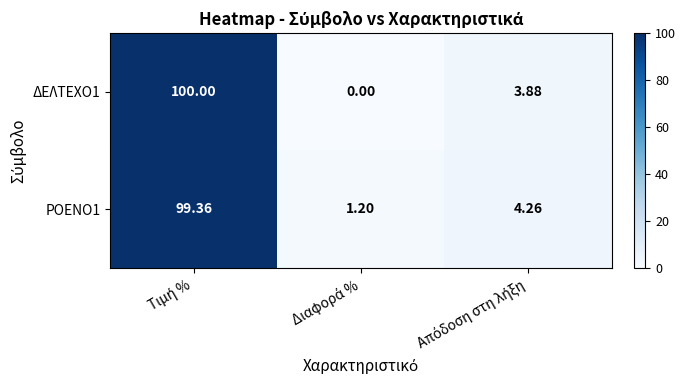

Which series has the largest range (max minus min)?

ΔΕΛΤΕΧΟ1